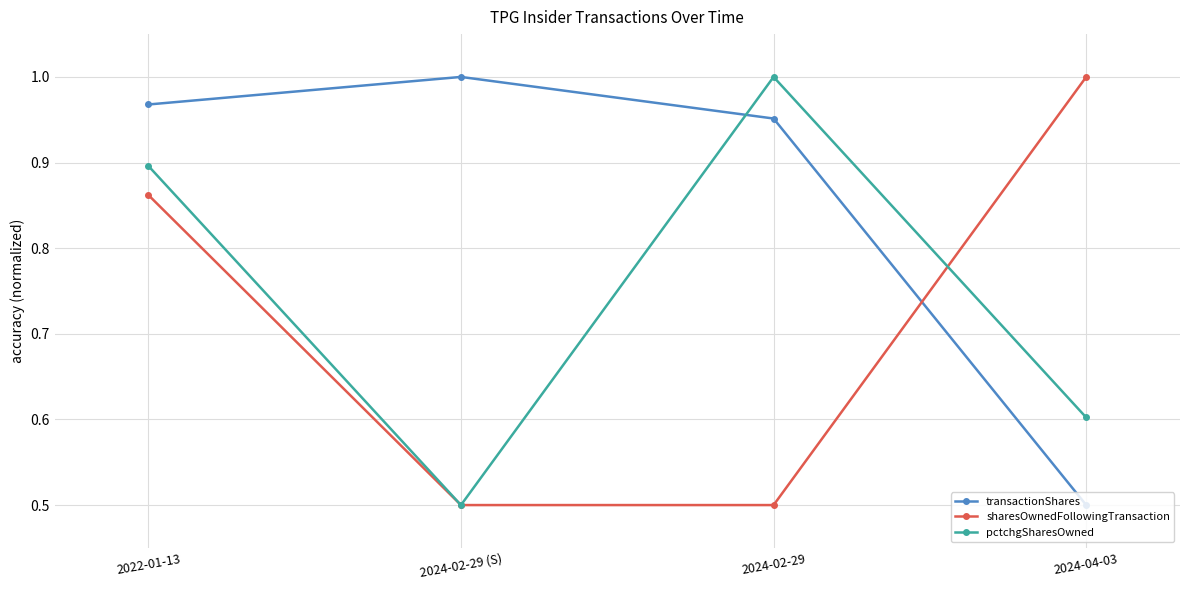

What are all the series names shown in the legend?

transactionShares, sharesOwnedFollowingTransaction, pctchgSharesOwned